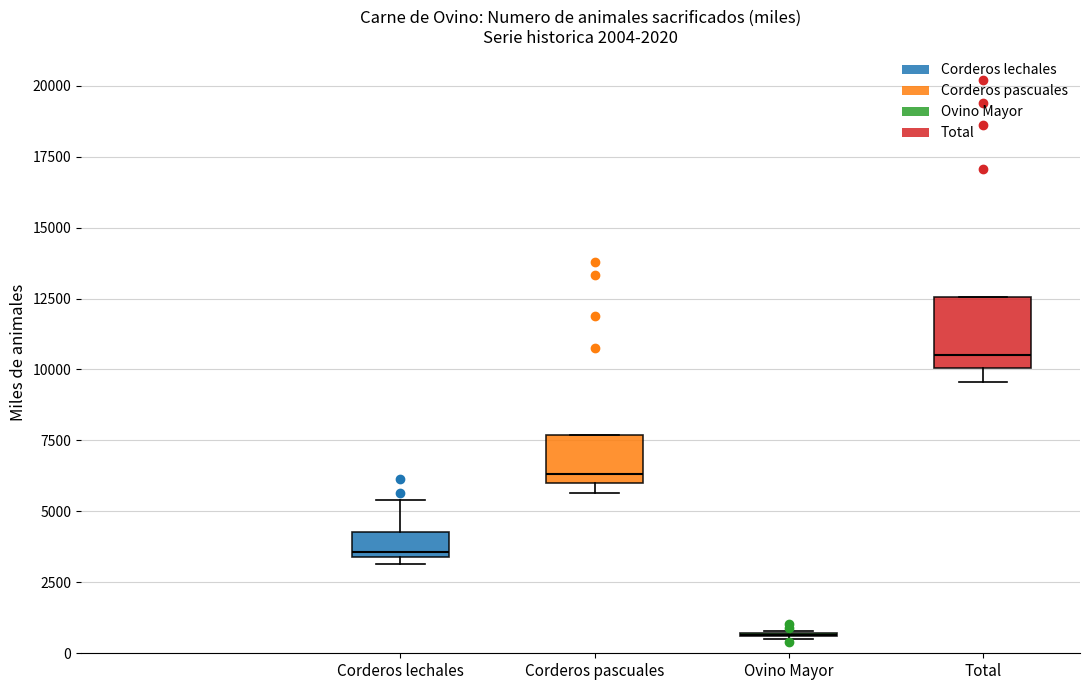

Where is the upper edge of the box for Corderos pascuales on the y-axis? The values are not printed on the chart, so give them approximately, as read against the axis.

7500